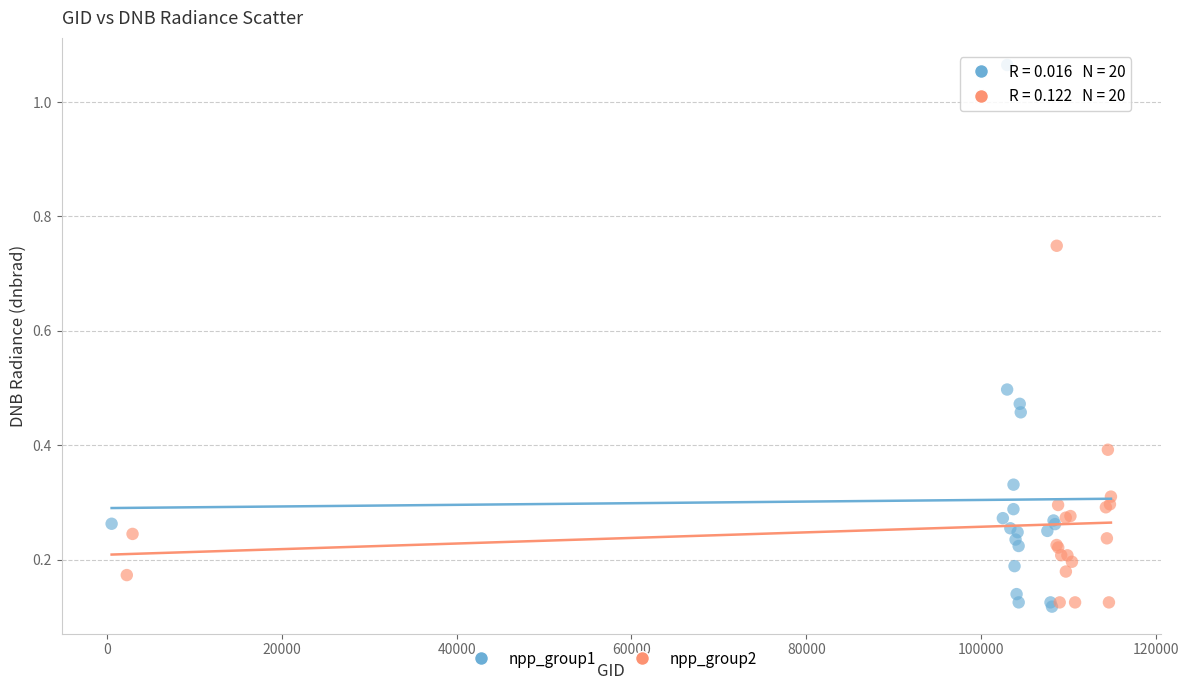

Which series has the widest spread of Y values?

npp_group1